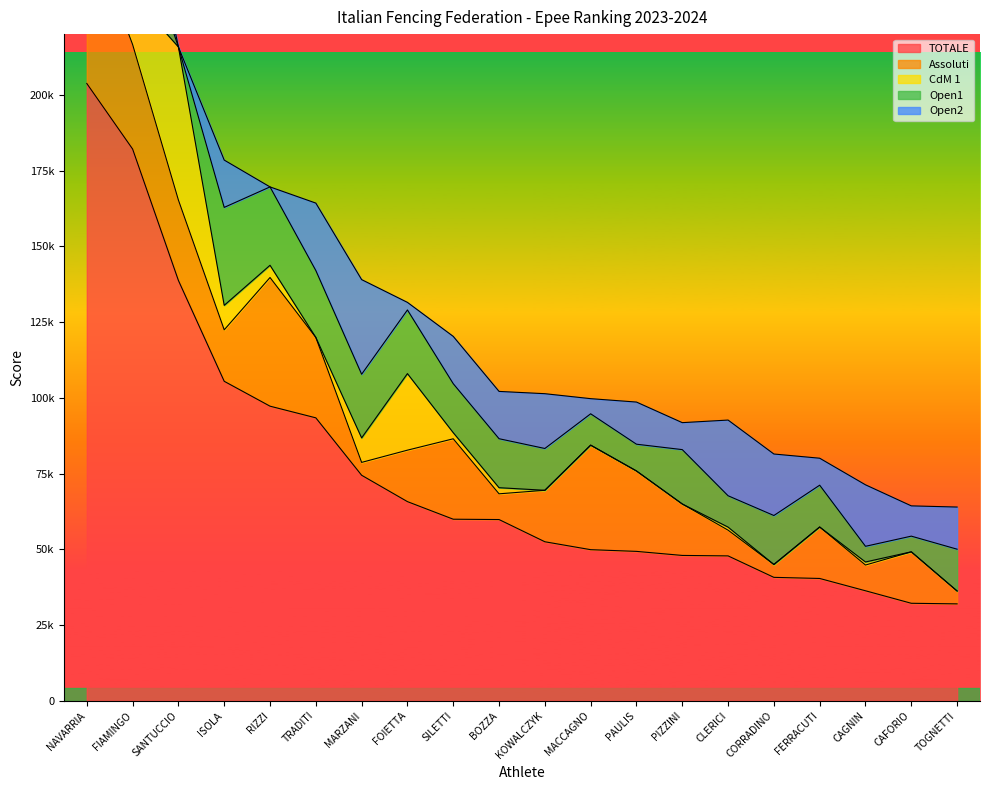

True or false: Open2 and TOTALE cross at least once.

False